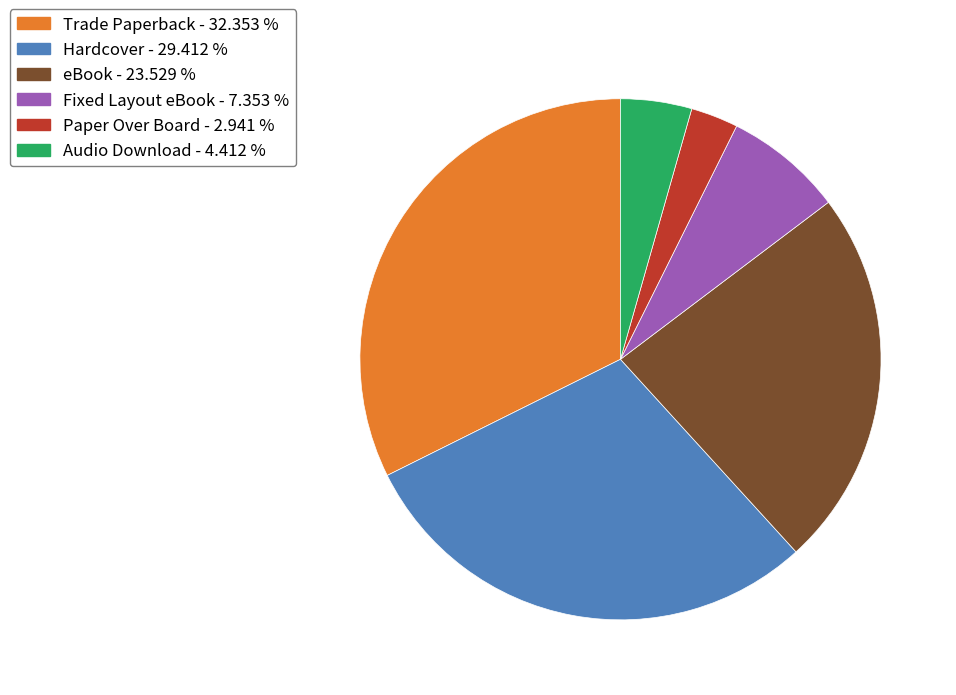

Is there a majority slice in this chart?

No